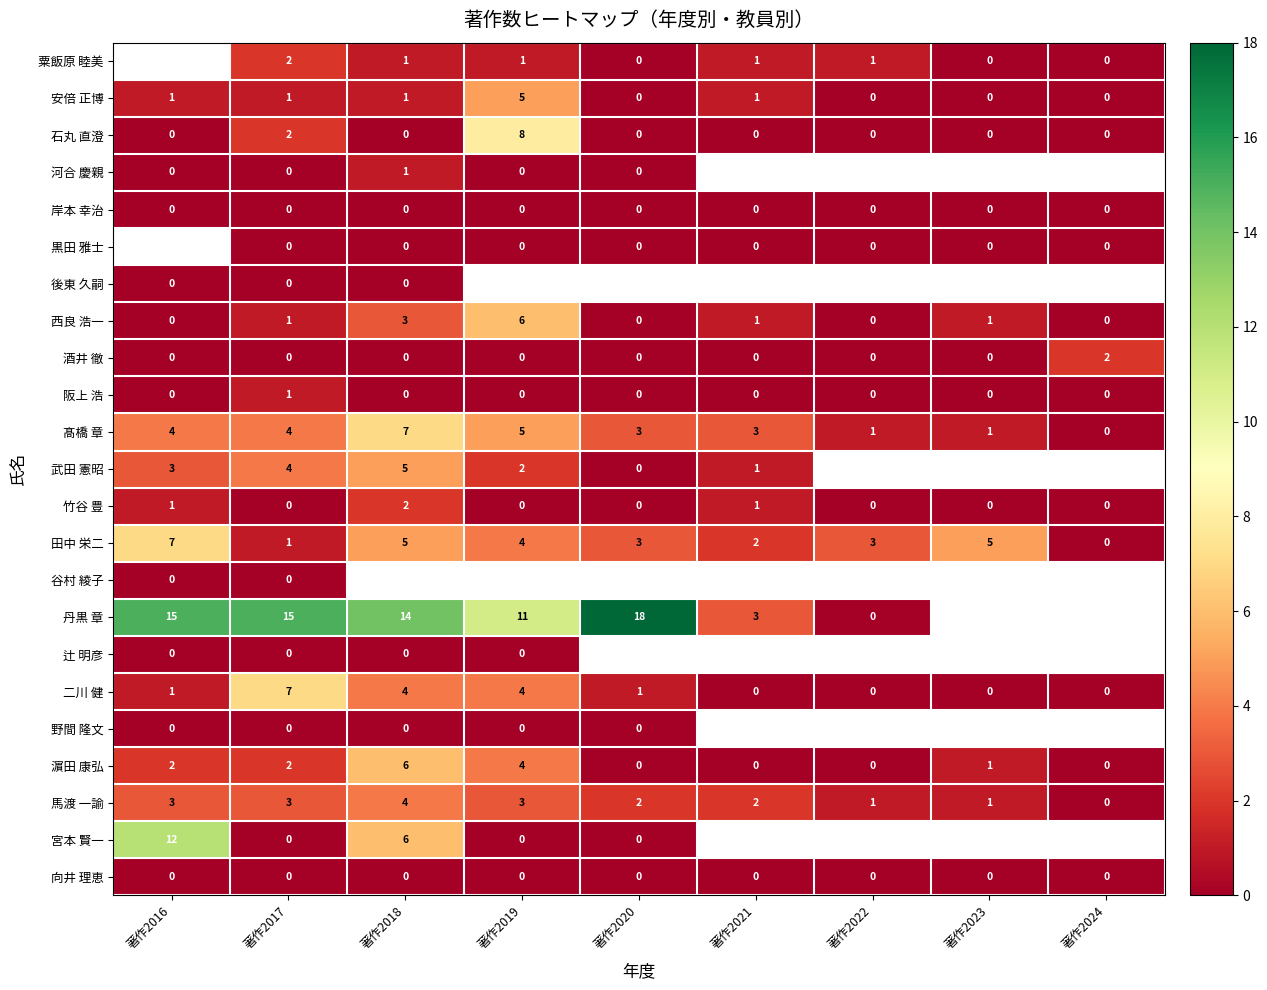

True or false: 竹谷 豊 has a value of 0 at 著作2023.

True